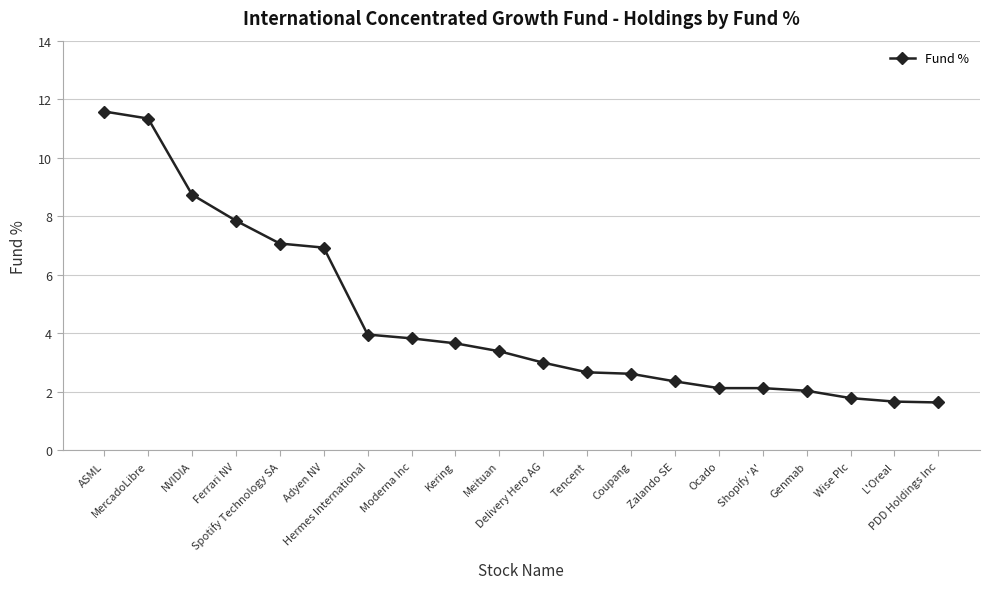

What is the approximate value at MercadoLibre?

11.3